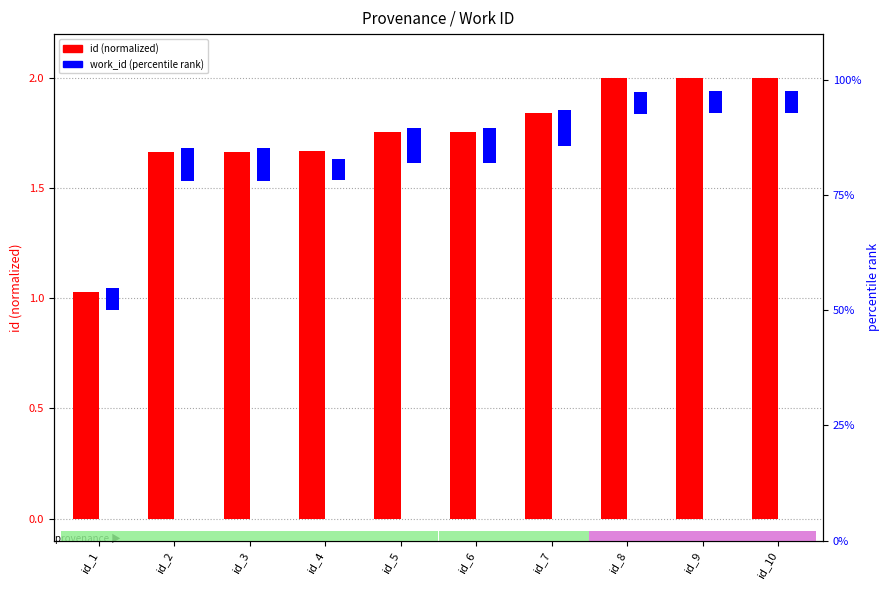

What is the value of the id (normalized) bar at the 10th from the left?

2.0